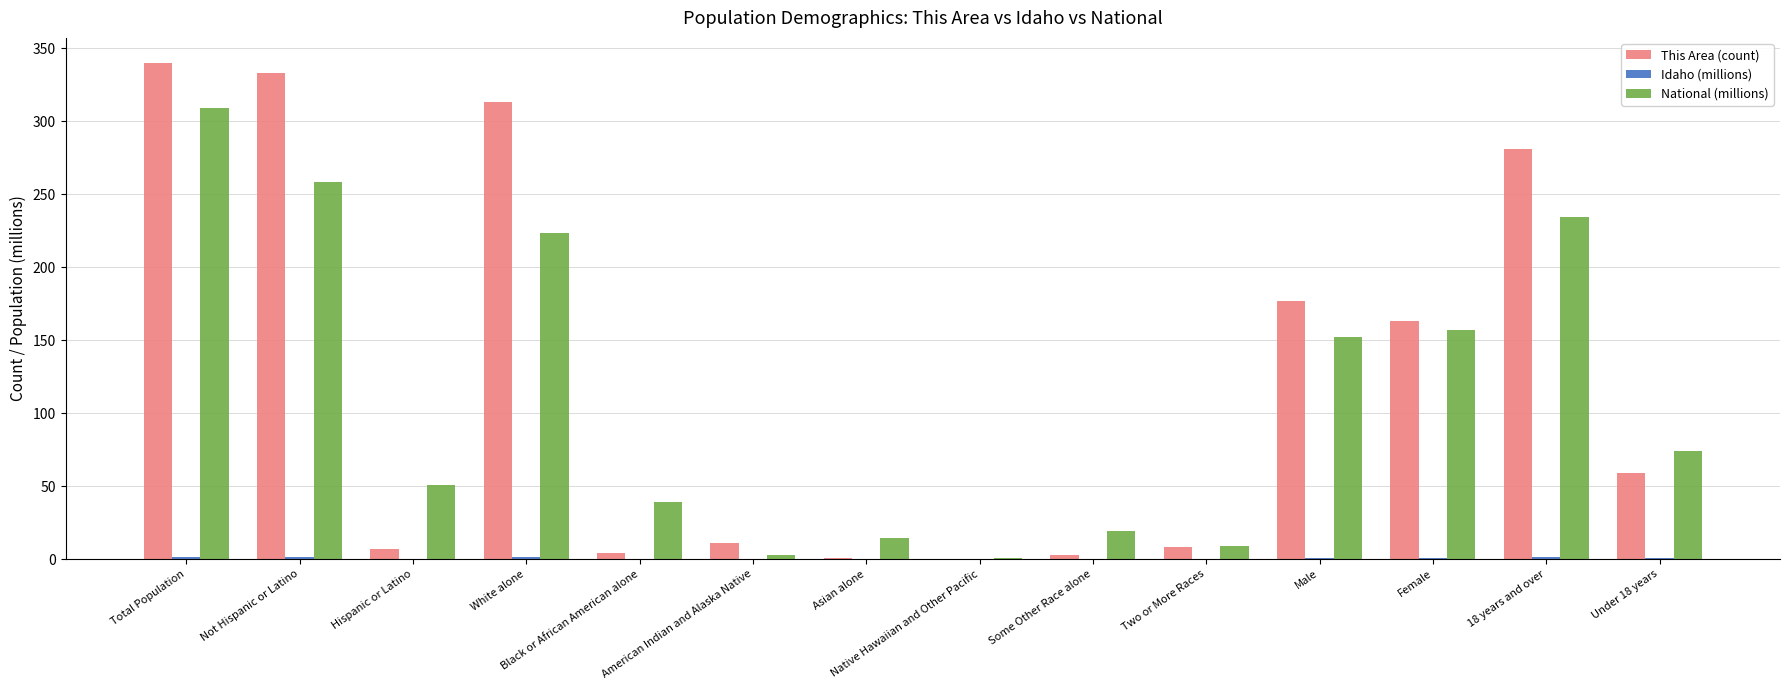

Is it true that This Area (count) equals 177.0 at Male?

True